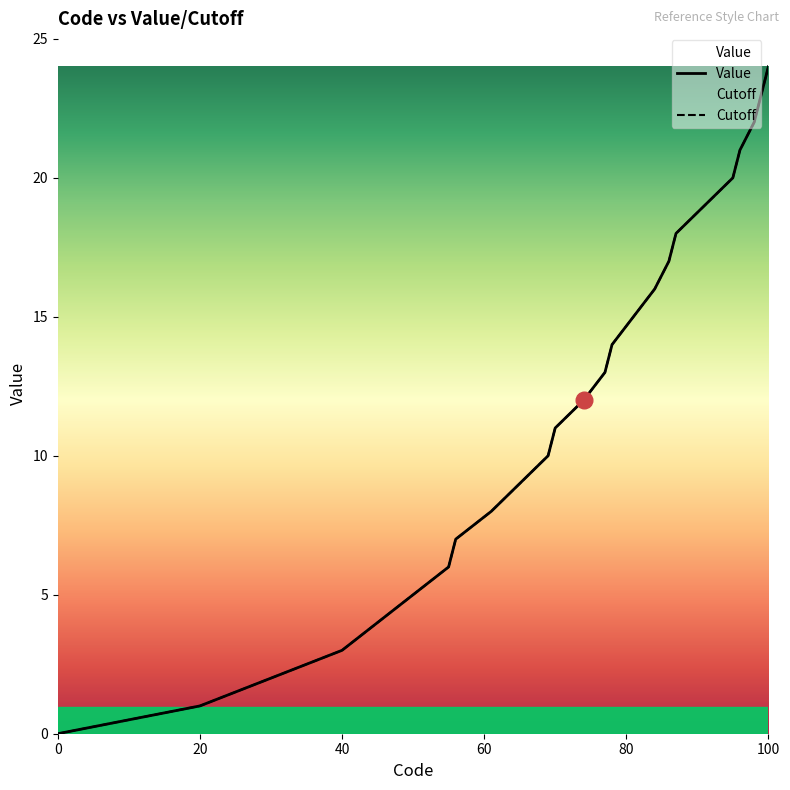

True or false: Value and Cutoff intersect in this chart.

False